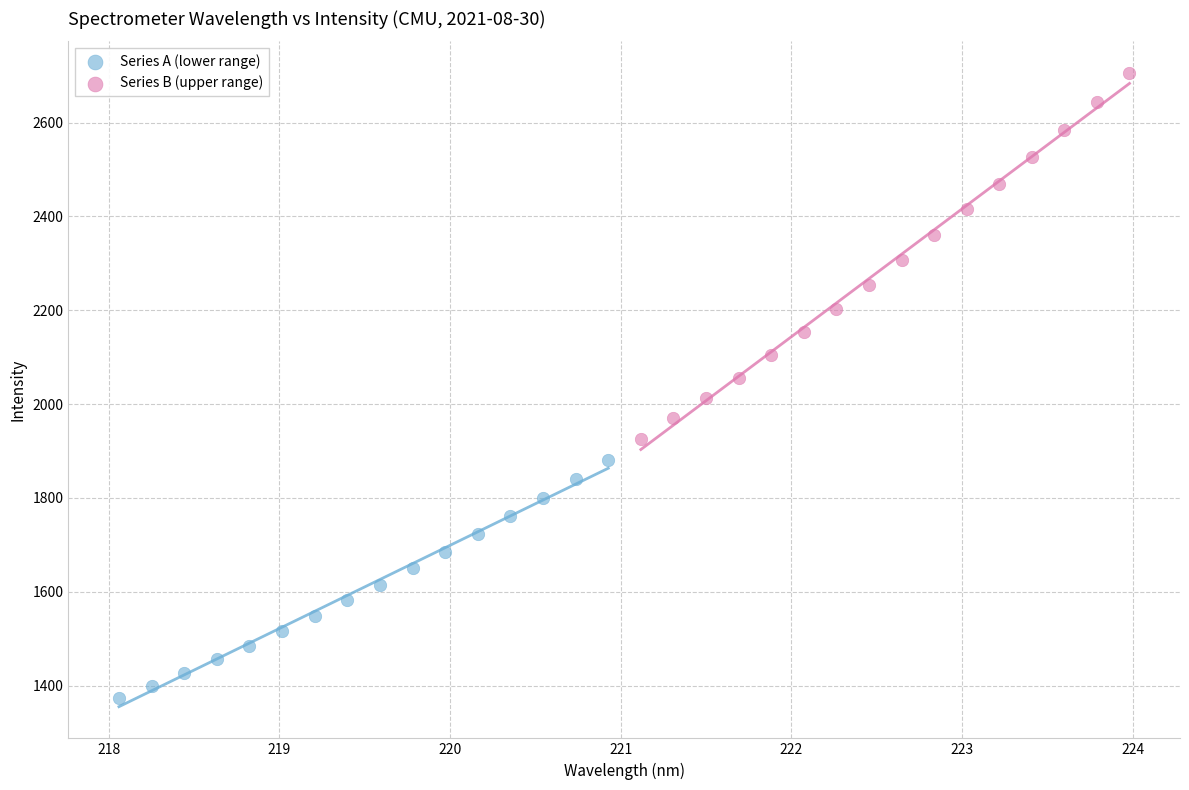

Which series has the widest spread of Y values?

Series B (upper range)